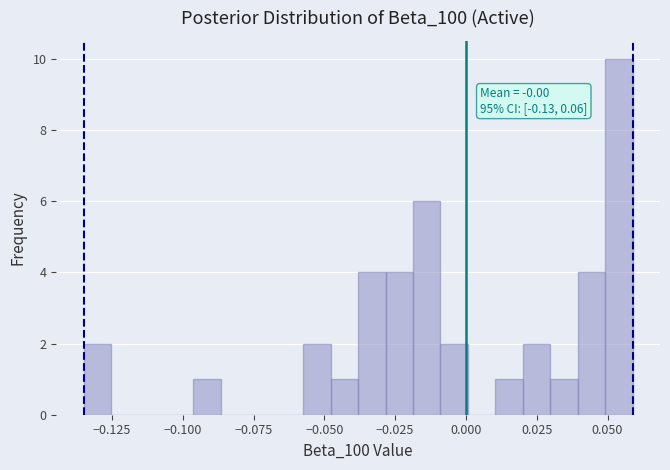

Read against the x-axis, roughly where is the centre of the tallest bar?

0.055